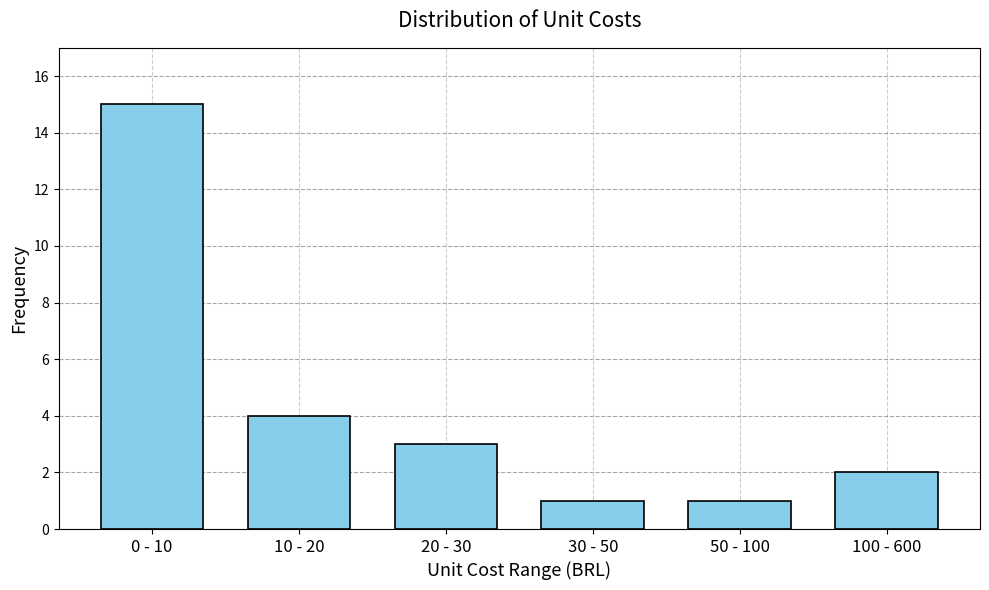

Reading right to left, transcribe all the data shown in this chart.

2	1	1	3	4	15